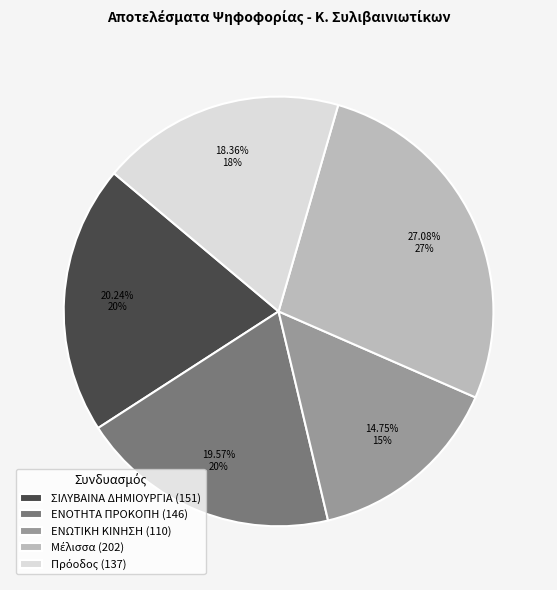

Count the number of slices in the pie.

5